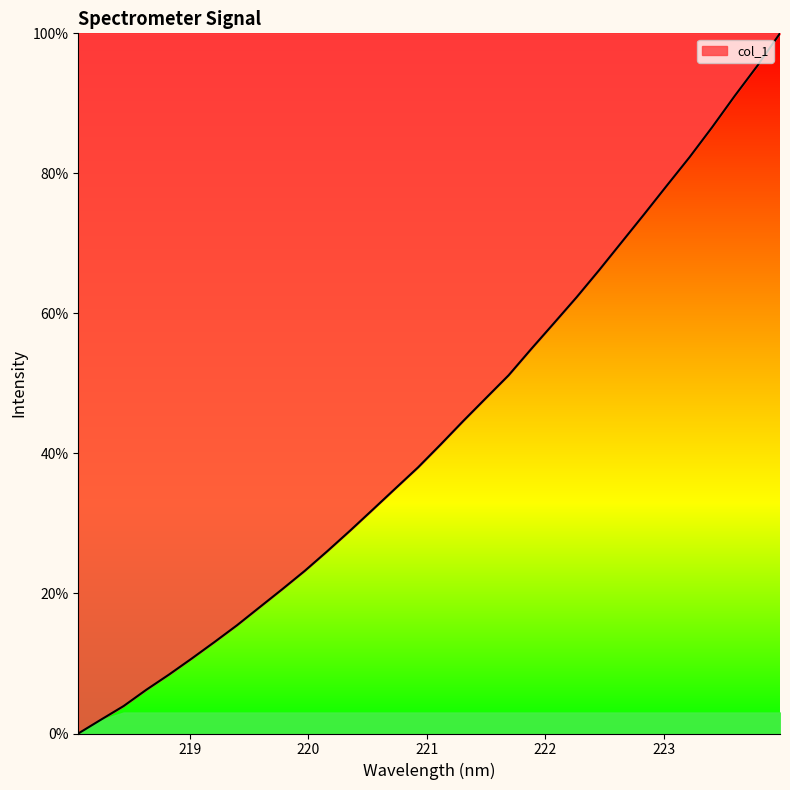

What is the maximum value shown in the chart?

100.0